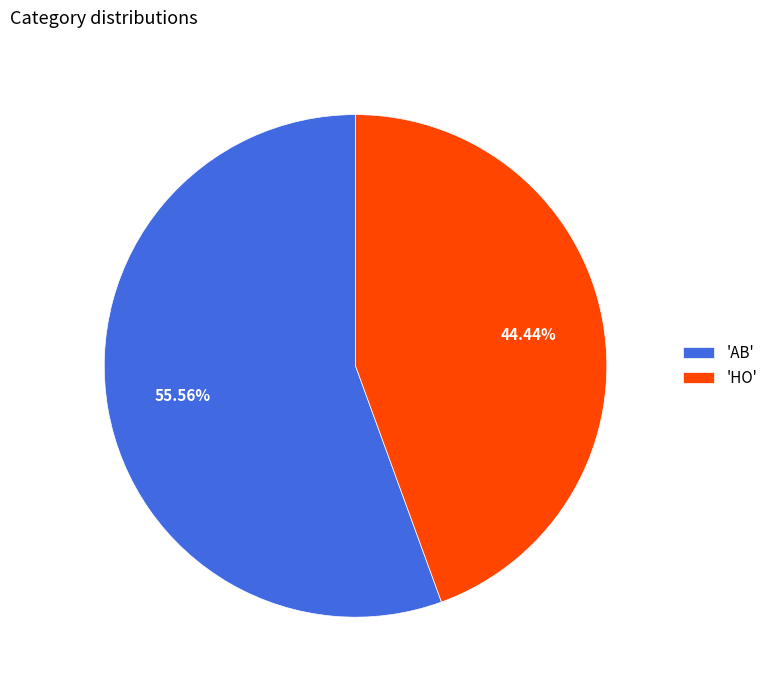

Approximately how many times larger is the value at 'HO' compared to 'AB'?

0.8